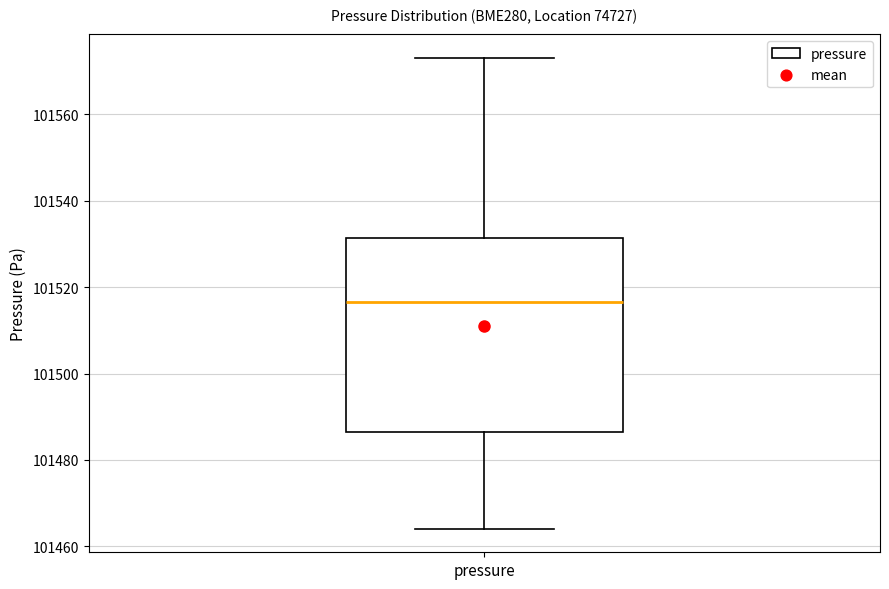

Read this box plot against the y-axis: the position of the median line, the range covered by the box, and the ends of both whiskers. The values are not printed on the chart, so give them approximately, as read against the axis.

median 101516, box 101486 to 101532, whiskers 101464 to 101574